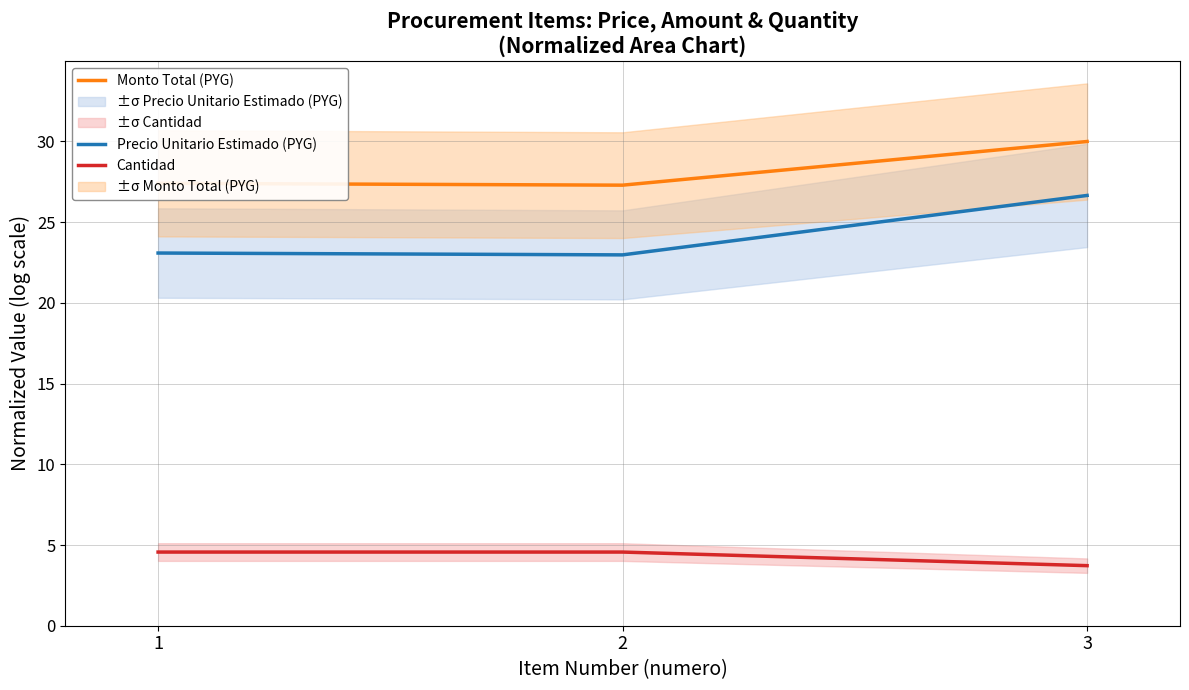

What is the minimum value for Precio Unitario Estimado (PYG)?

23.0